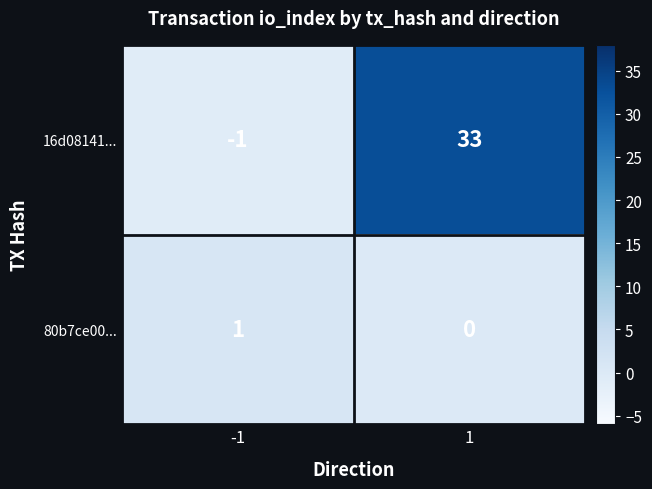

Between -1 and 1, which series saw the biggest shift?

16d08141...